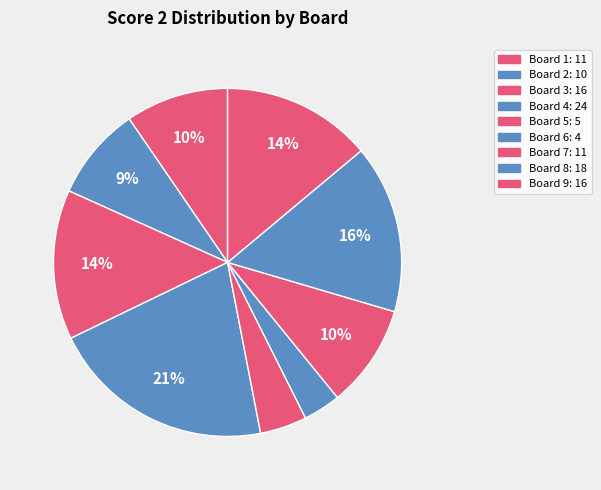

Count the number of slices in the pie.

9